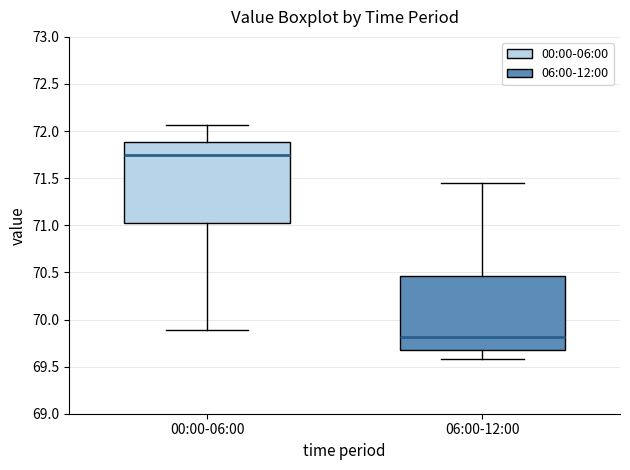

Which box has the lowest median line?

06:00-12:00